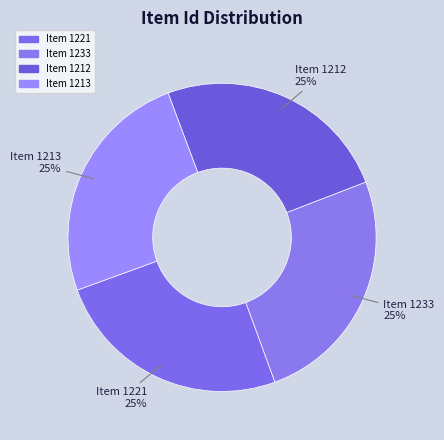

To the nearest percent, what is the combined percentage of Item 1212 and Item 1213?

50%